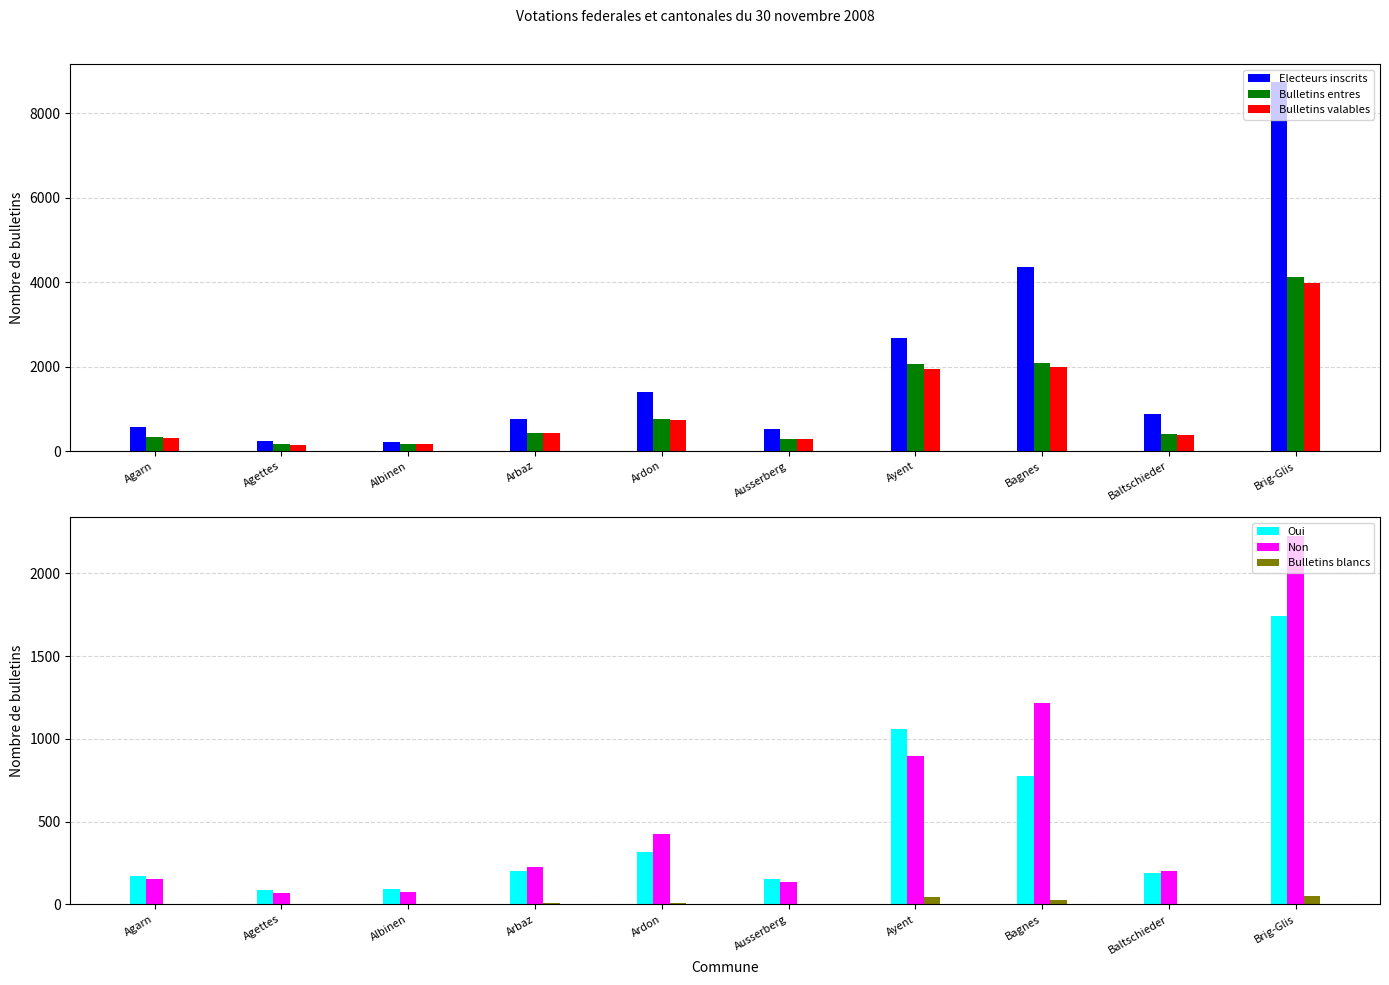

At which category is the sum across all series the highest?

Brig-Glis